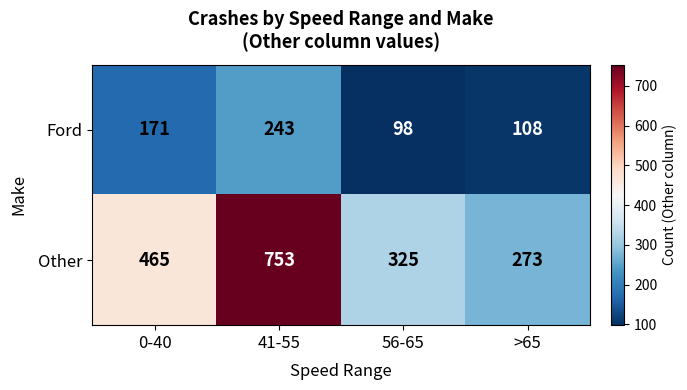

Reading left to right, what are all the values shown in this chart?

Ford: 171	243	98	108
Other: 465	753	325	273